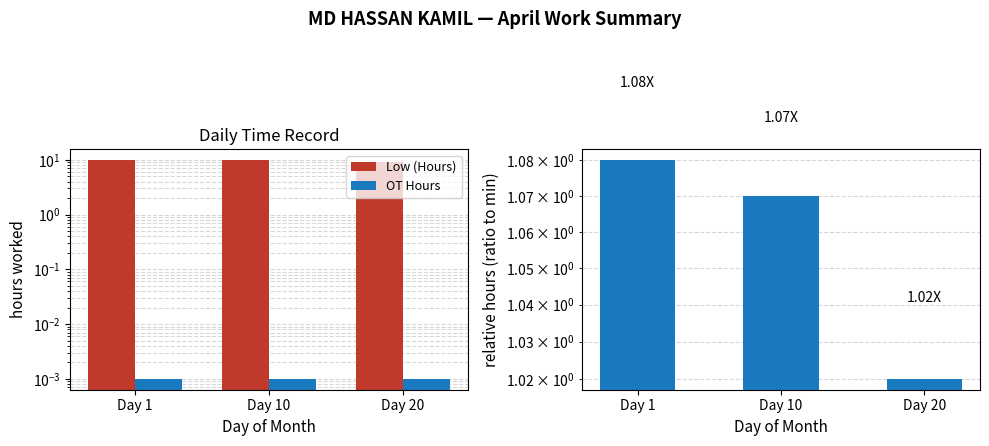

Is it true that OT Hours equals 0.0 at Day 10?

False